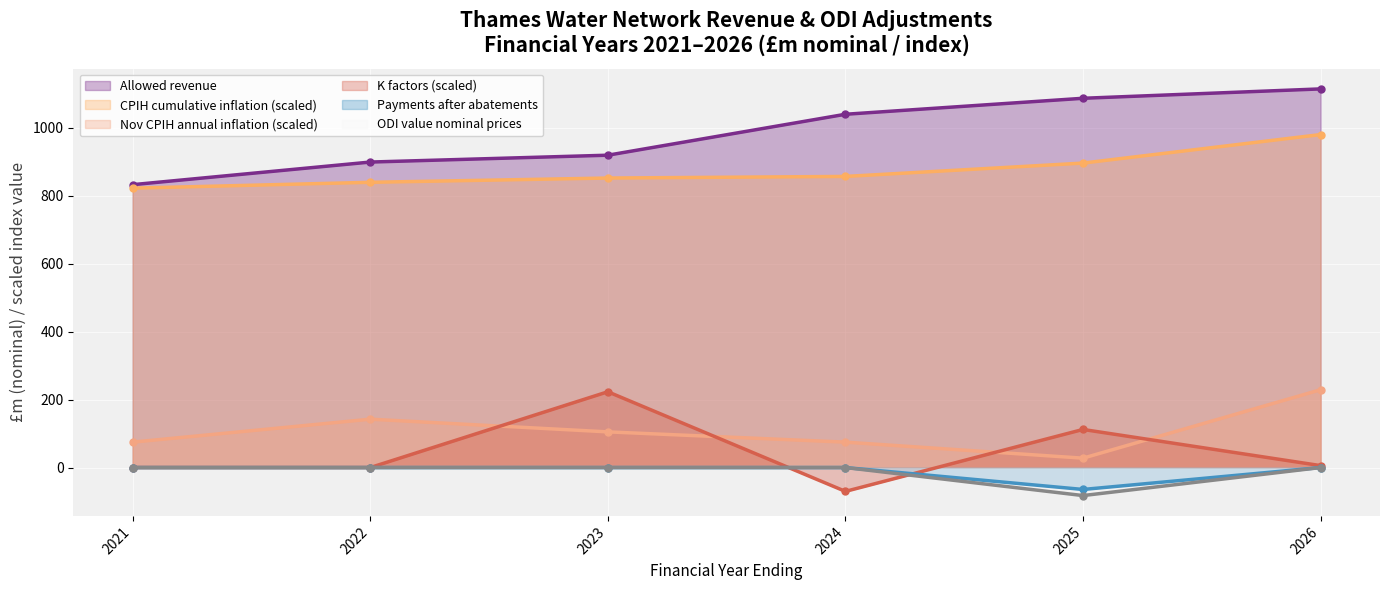

What is the sum of all Payments after abatements values?

-64.5